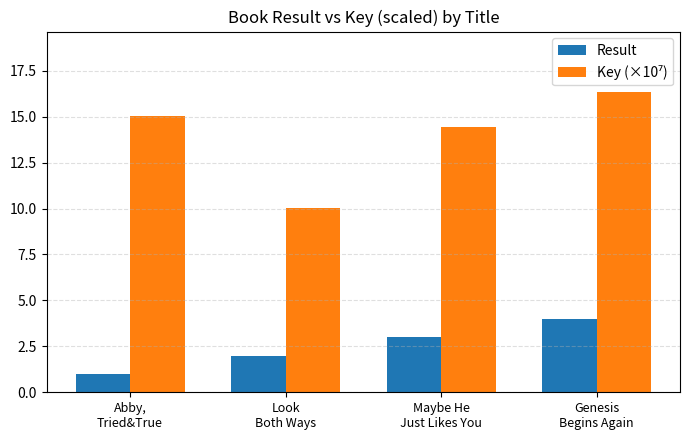

What position from the left is Maybe He
Just Likes You?

3